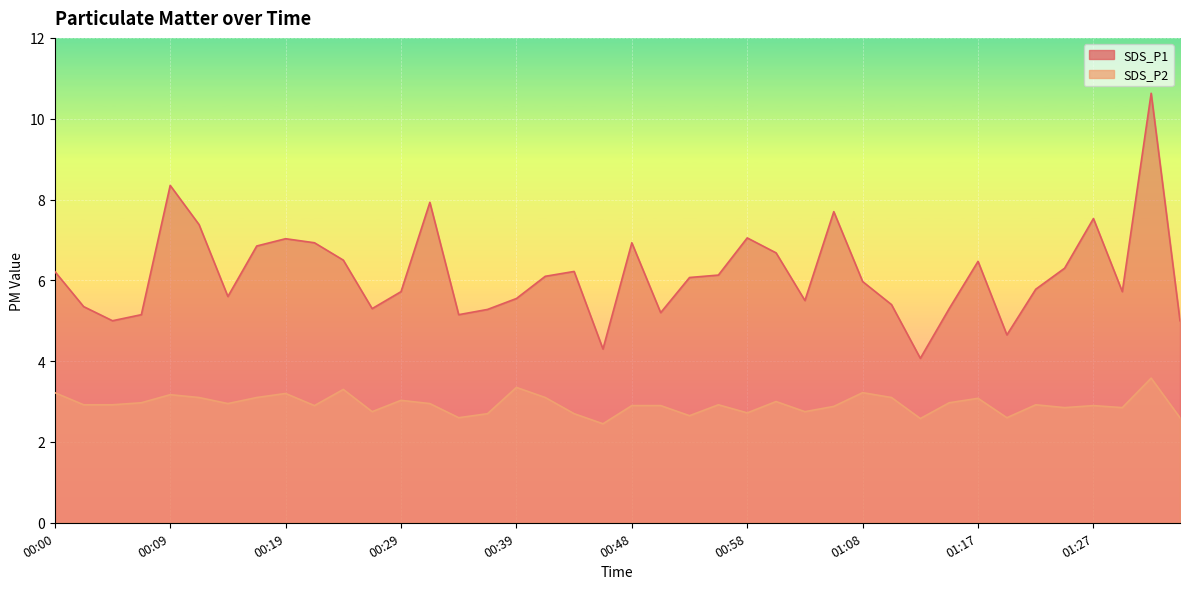

Is the value of SDS_P2 at 00:22 greater than the value of SDS_P1 at 00:43?

No